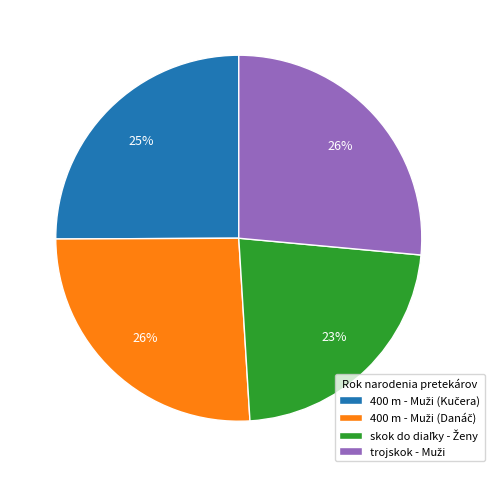

To the nearest percent, what is the average slice percentage?

25%